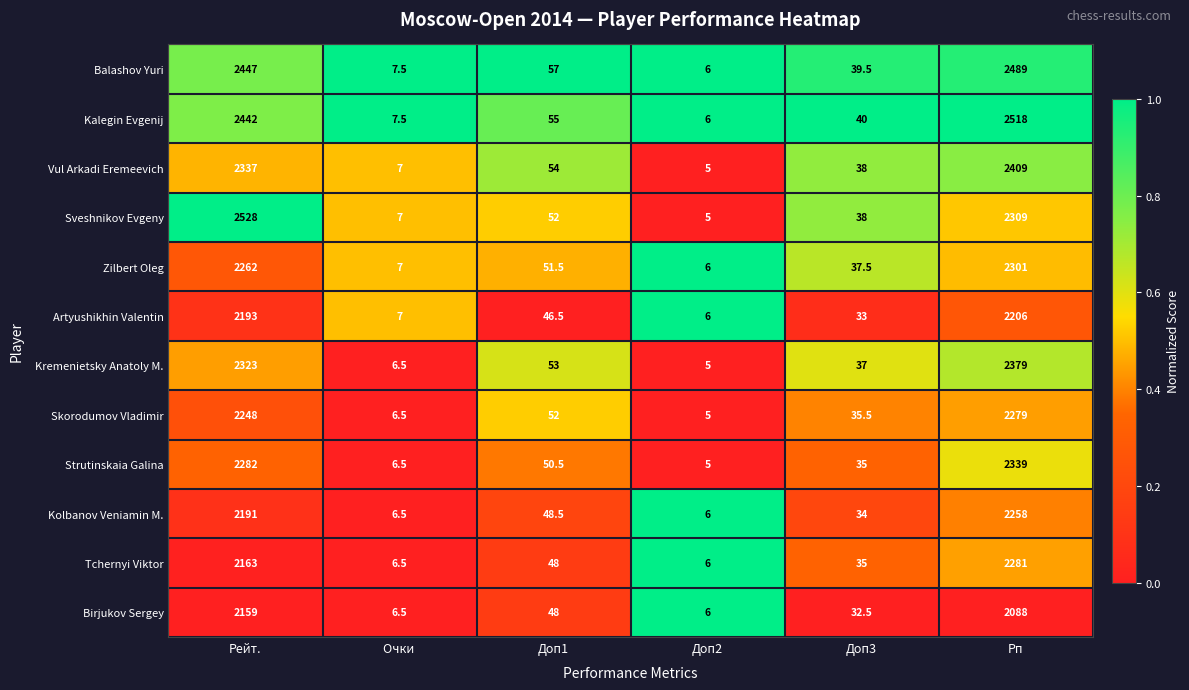

What is the approximate value of Zilbert Oleg at Очки ?

7.0